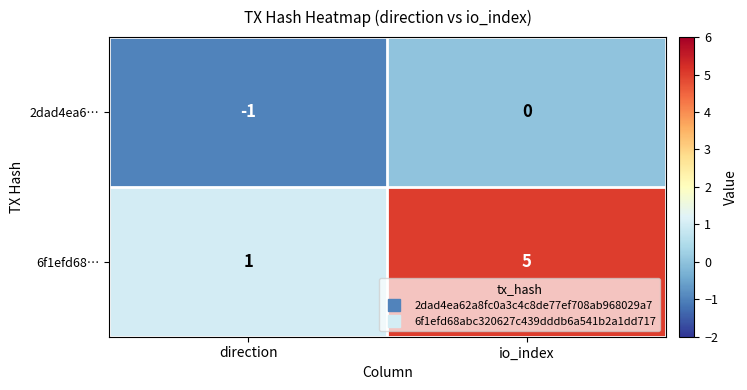

Rank the series by their maximum value, from highest to lowest.

6f1efd68…, 2dad4ea6…